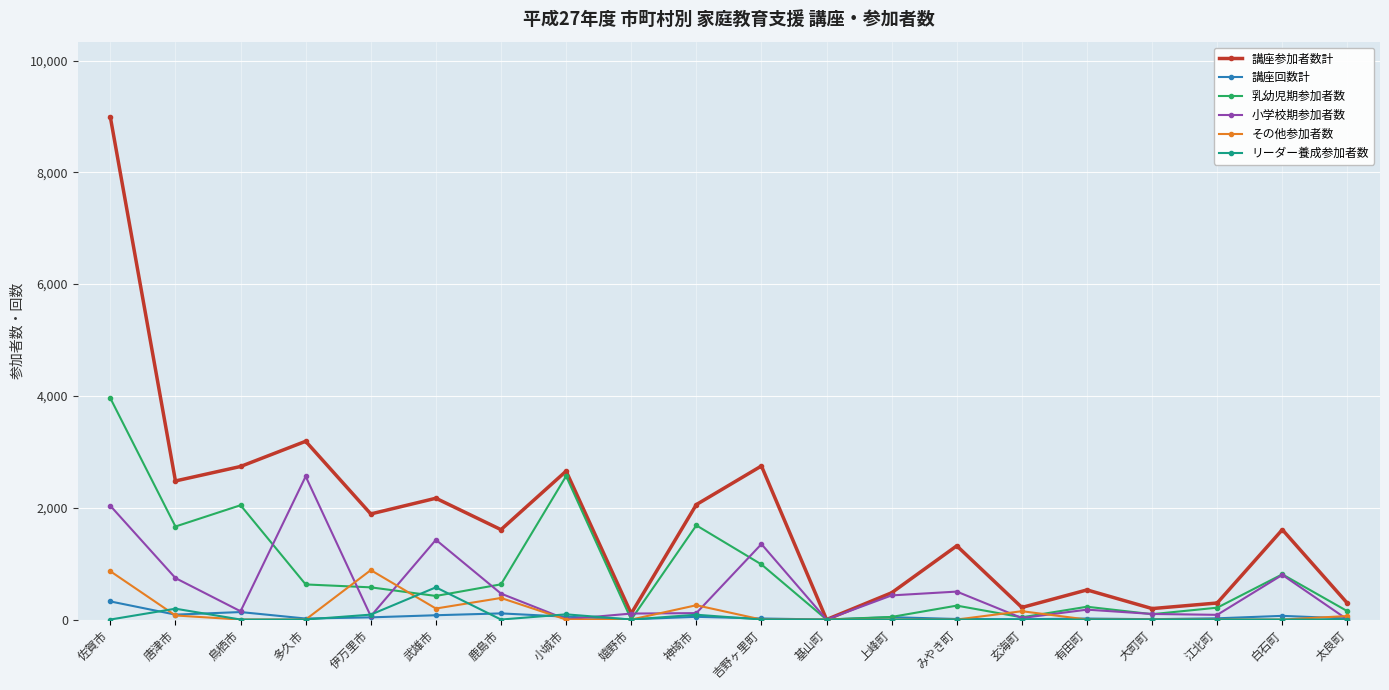

True or false: その他参加者数 and リーダー養成参加者数 cross at least once.

True